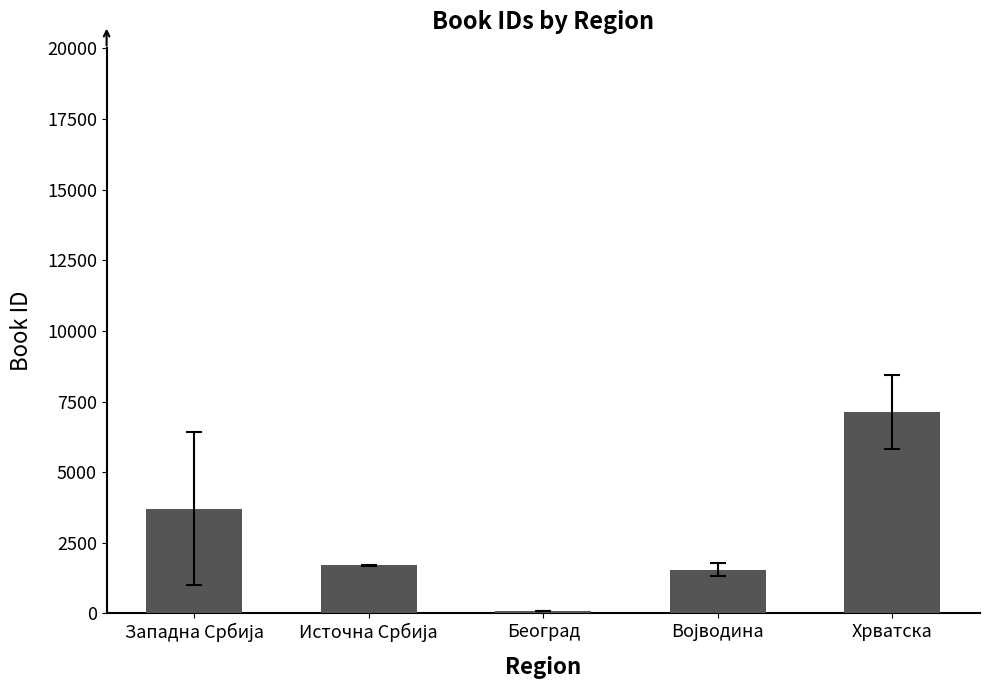

Reading left to right, what are all the values shown in this chart?

3708.0	1699.5	78.0	1549.0	7127.0